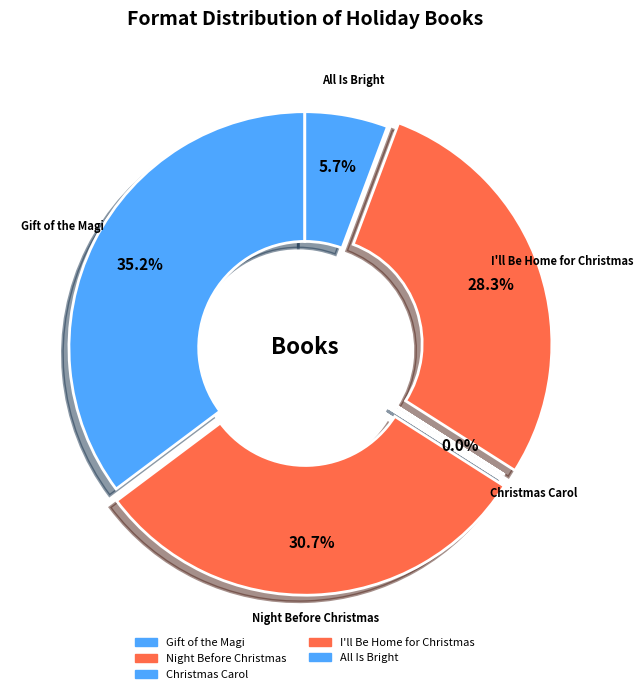

Is All Is Bright the majority of the pie?

No